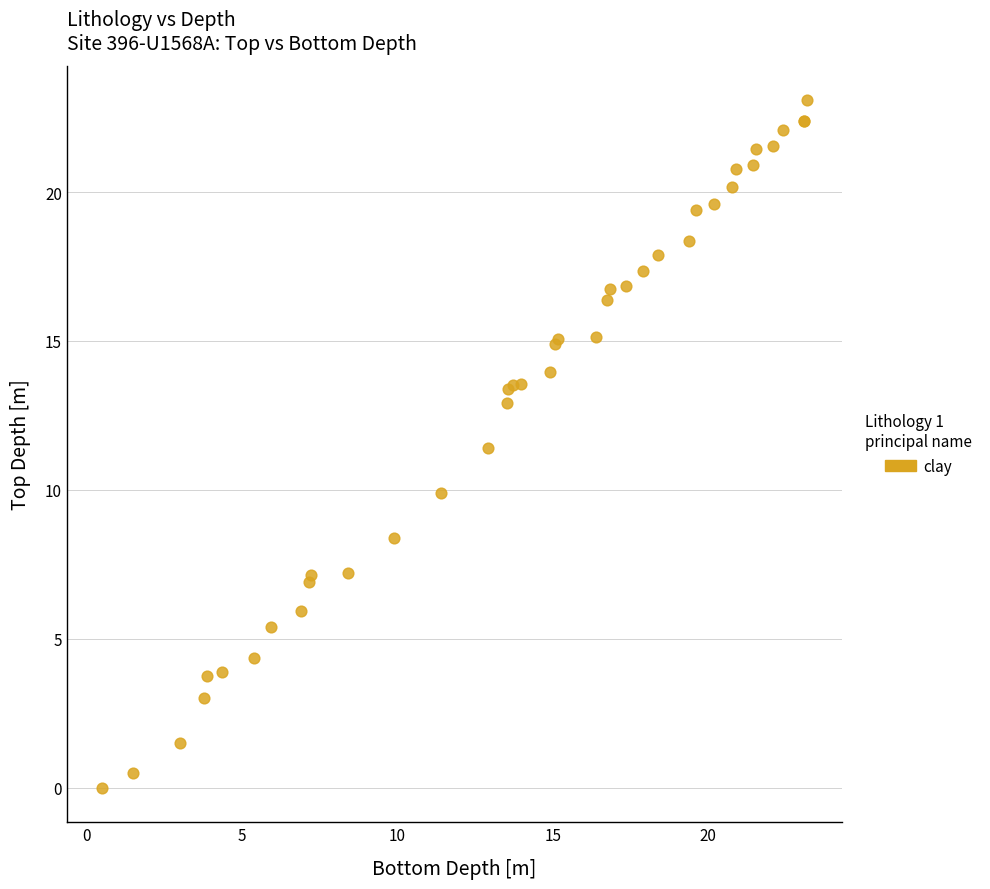

What Y value in the scatter plot is closest to 11?

11.4